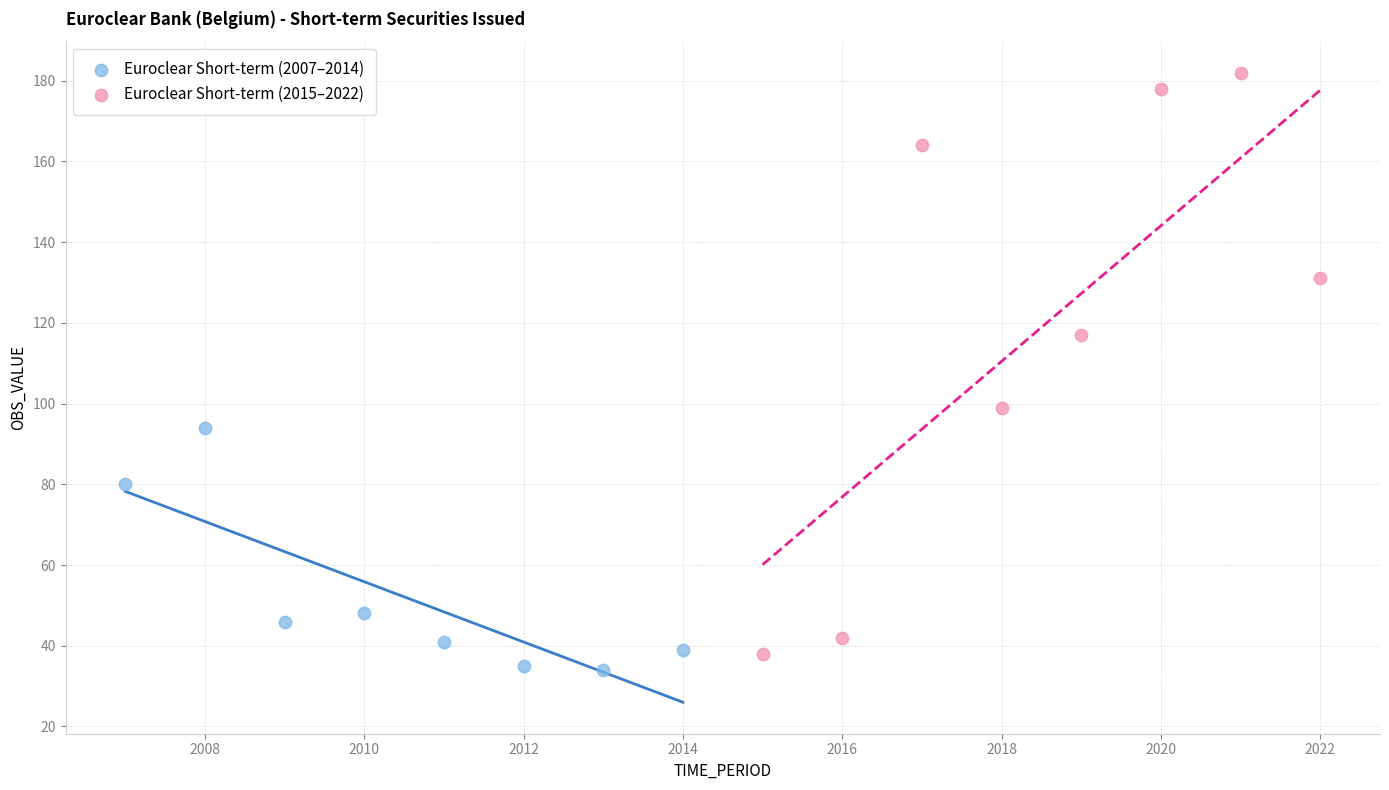

What are all the series names shown in the legend?

Euroclear Short-term (2007–2014), Euroclear Short-term (2015–2022)